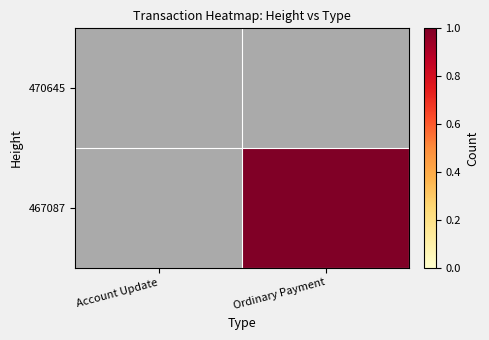

List the series in order of their overall mean, highest first.

470645, 467087